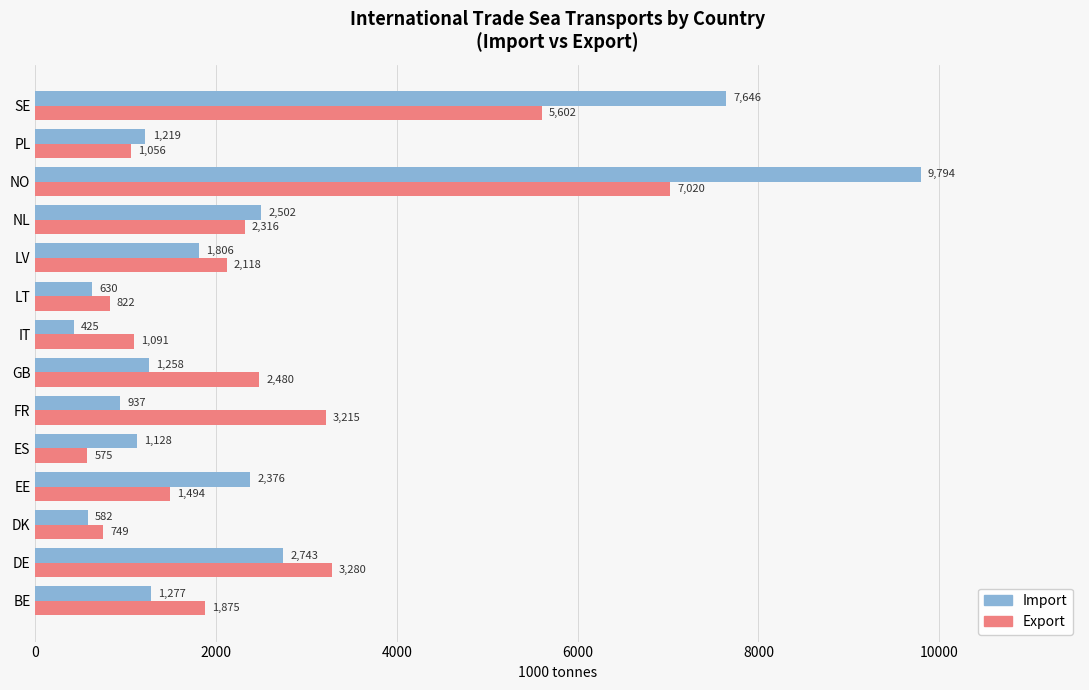

What is the difference between the highest and lowest values at SE?

2044